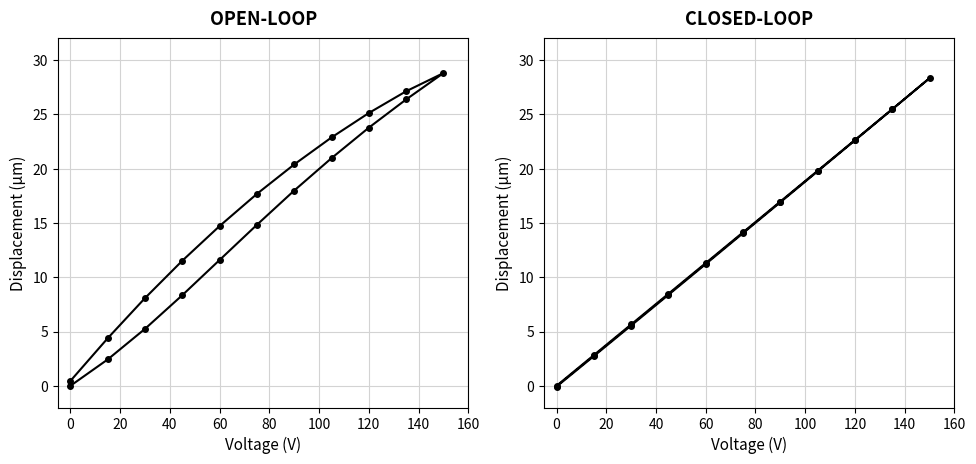

True or false: Open-loop has more than 0 points higher than both neighbors.

True